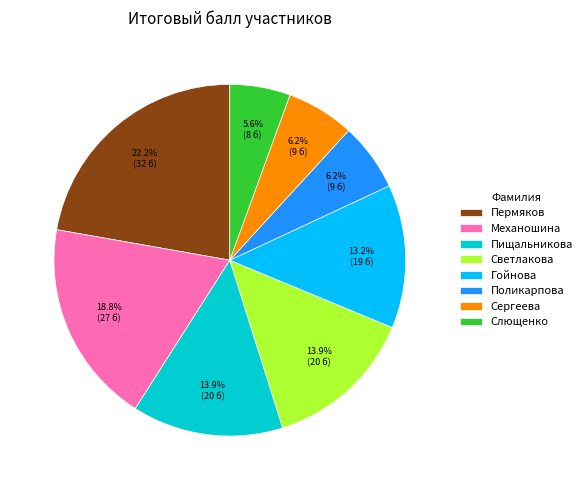

To the nearest percent, what is the combined percentage of Поликарпова and Пермяков?

28%